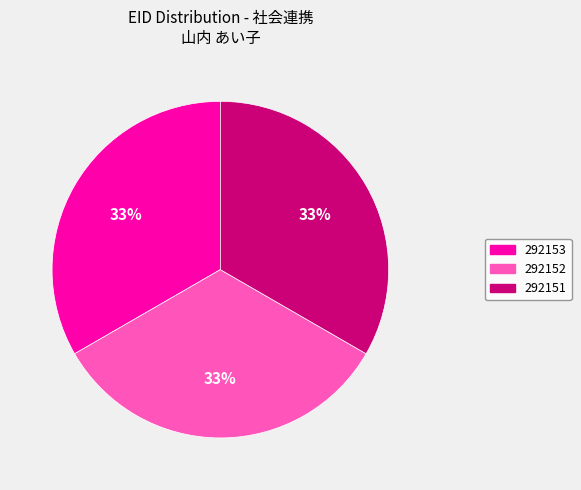

To the nearest percent, what percentage of the pie is 292152?

33%